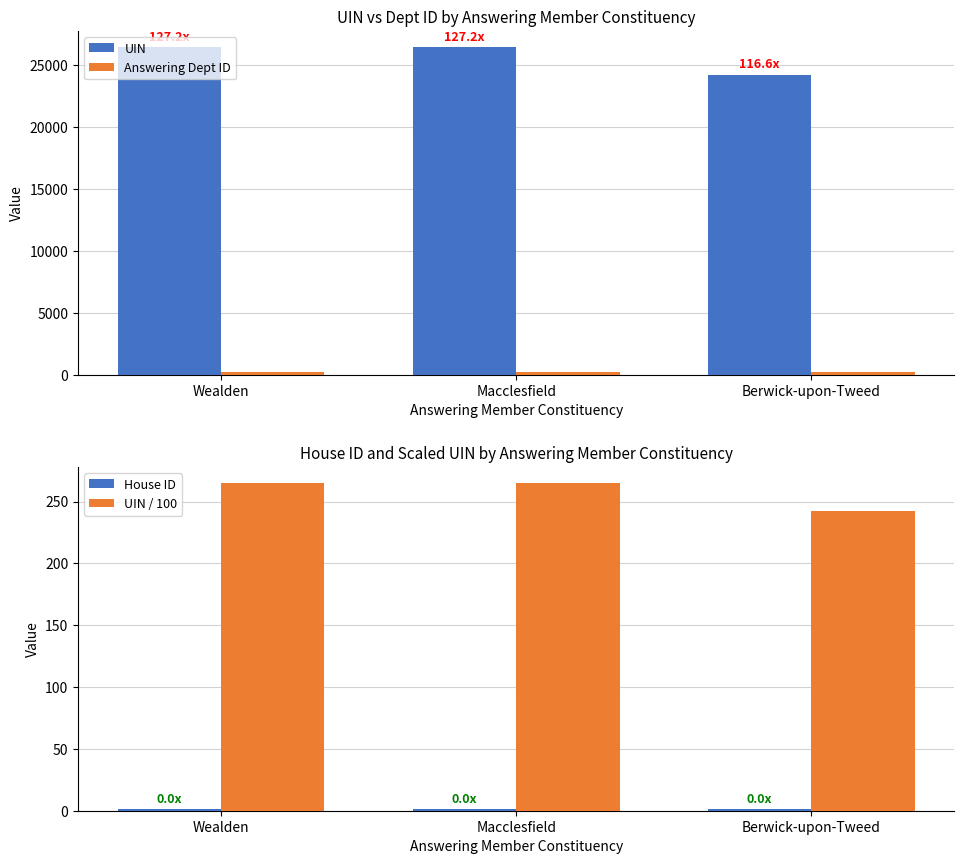

Which category has the lowest value across all series?

Wealden